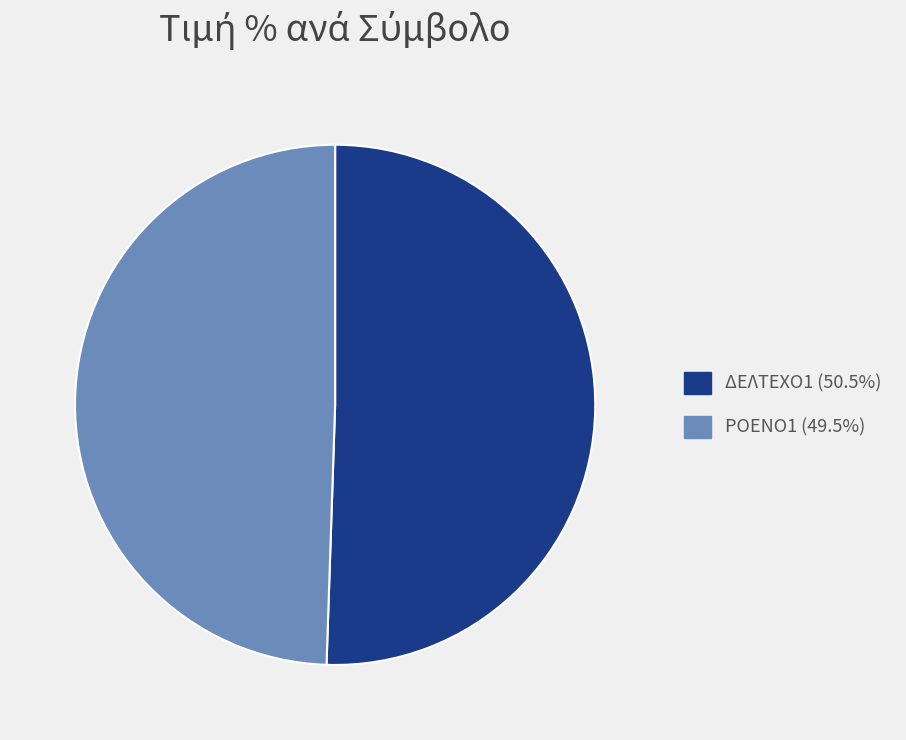

Do ΔΕΛΤΕΧΟ1 (50.5%) and ΡΟΕΝΟ1 (49.5%) together represent more than half of the pie?

Yes